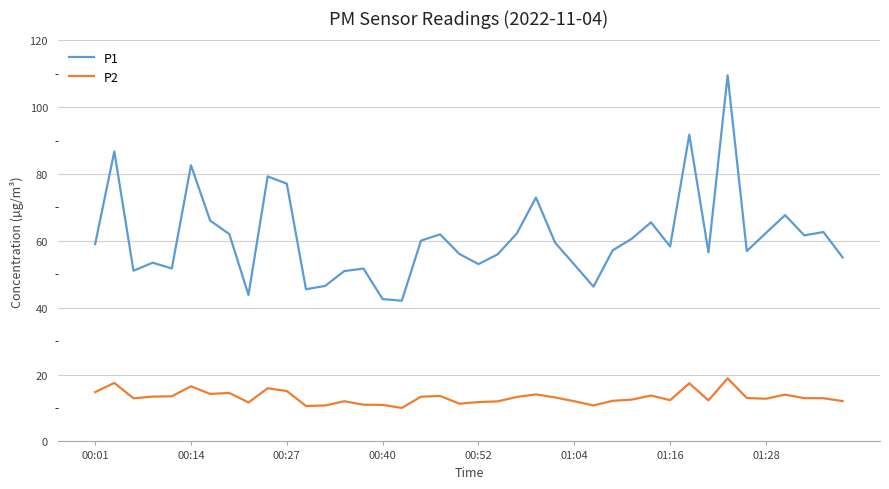

Which series has the largest range (max minus min)?

P1